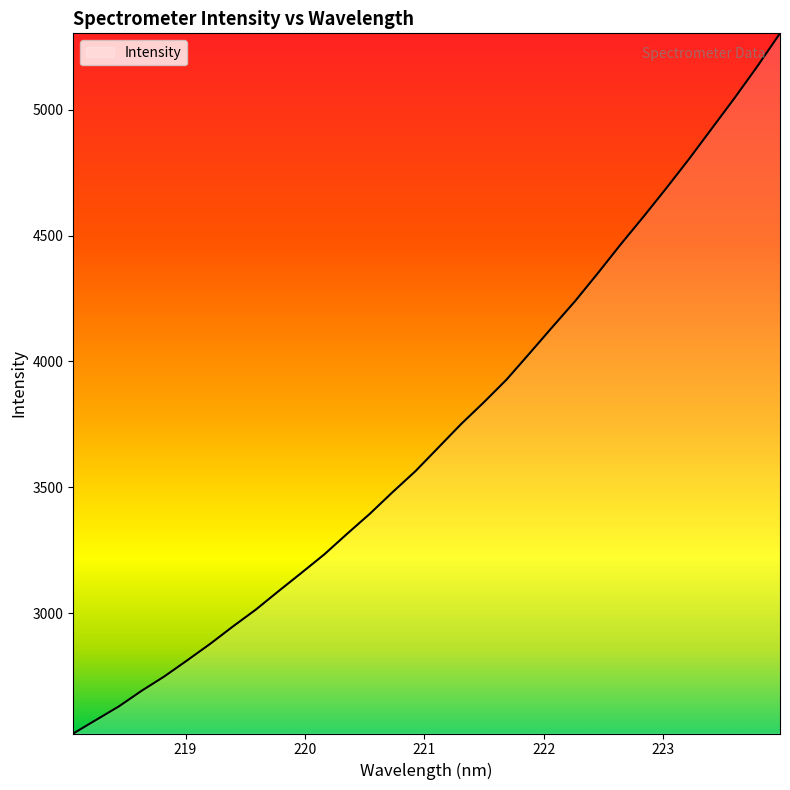

What is the difference between the maximum and minimum values?

2779.4